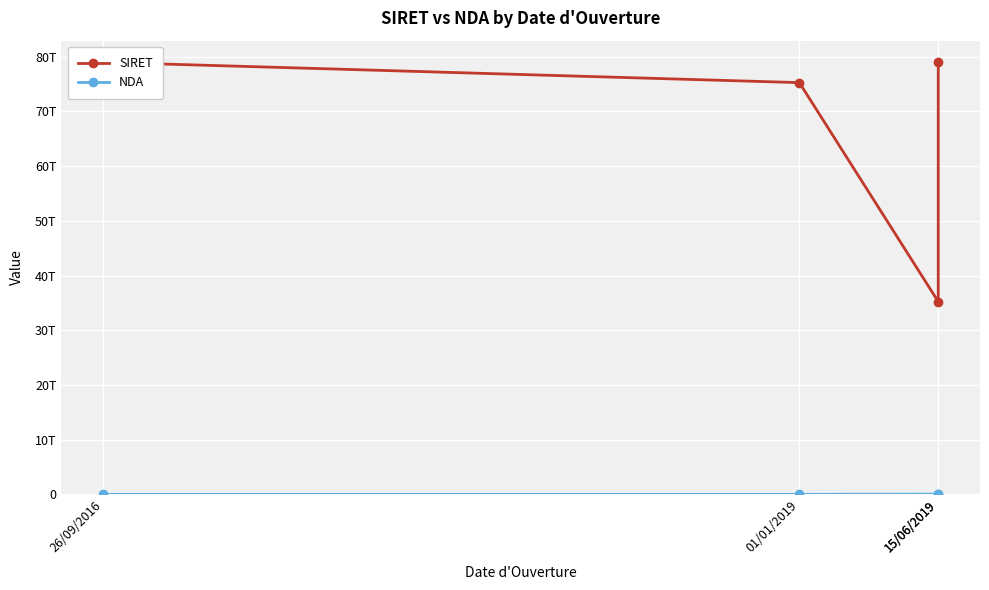

Reading left to right, transcribe all the data shown in this chart.

SIRET: 78973074400040	75253547600366	35229235300104	78973074400099
NDA: 11755602275	11755049075	53351041935	11755602275